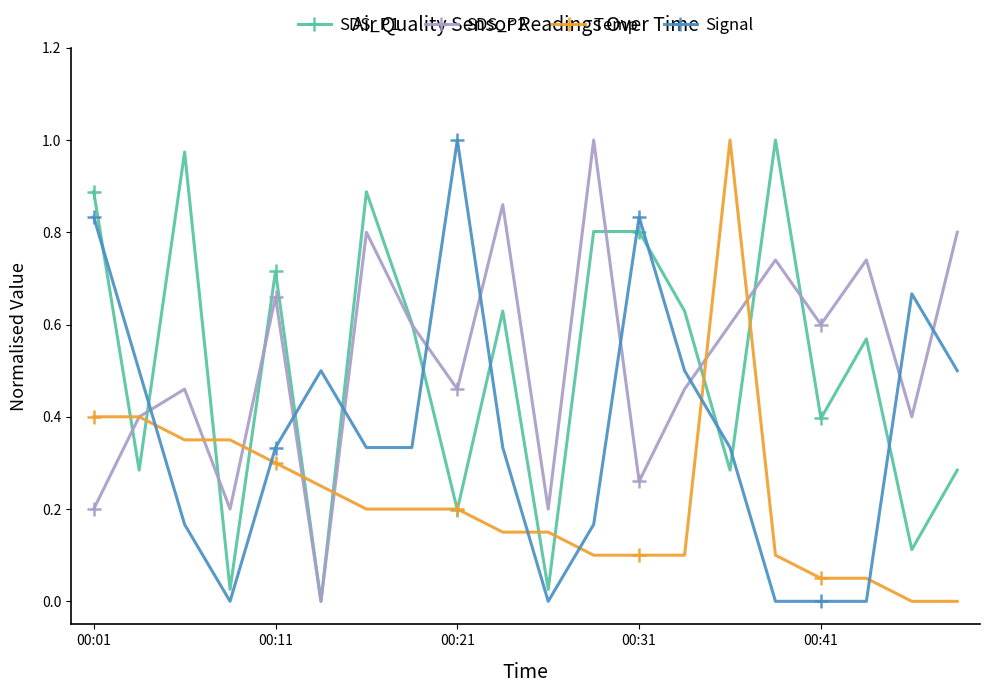

True or false: Signal has more than 1 interior local peaks.

True